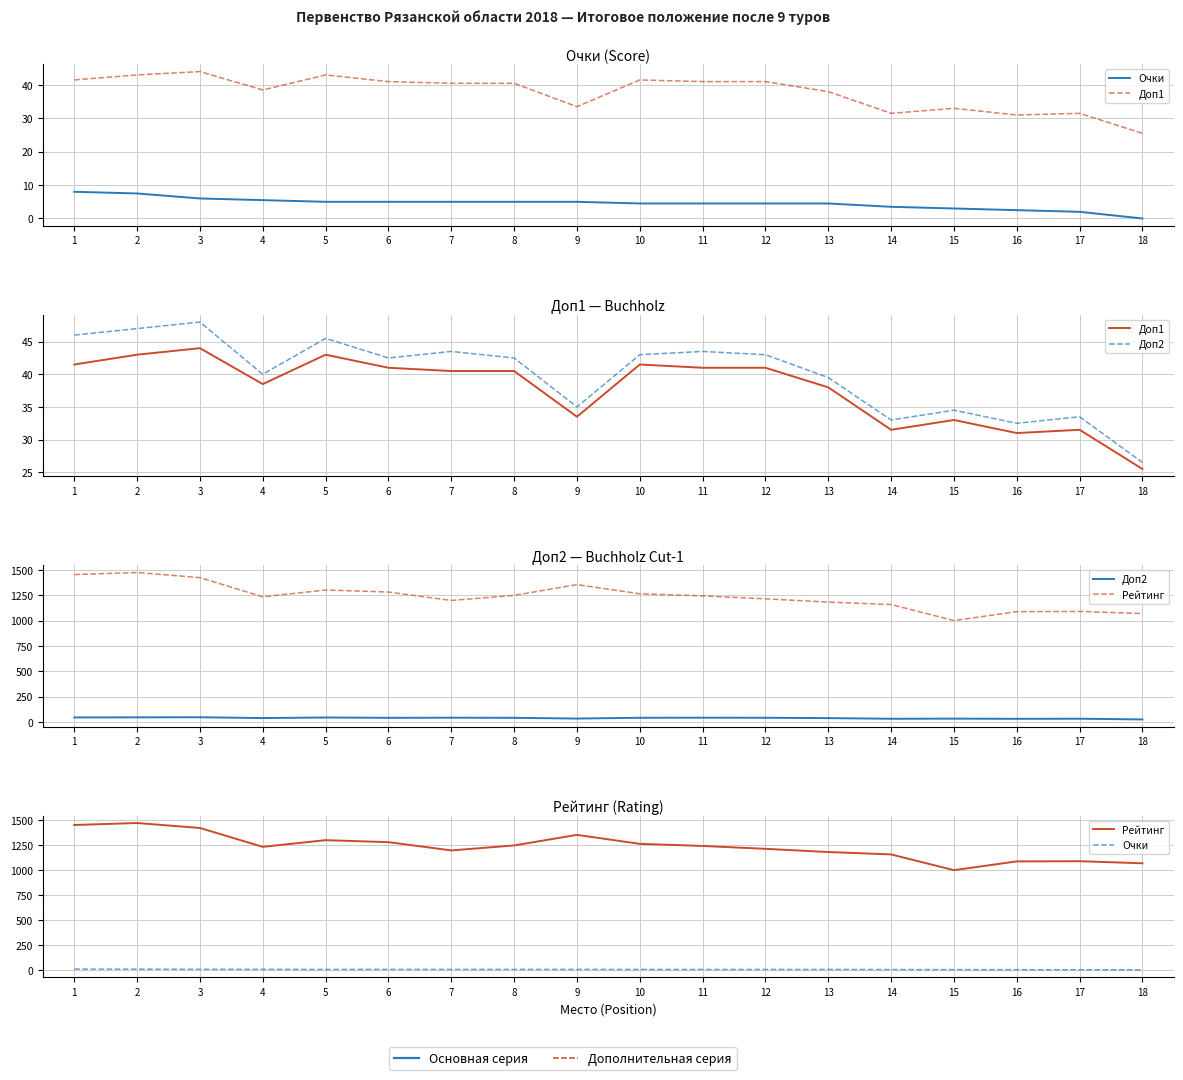

Rank the series by their maximum value, from lowest to highest.

Очки, Доп1, Доп2, Рейтинг